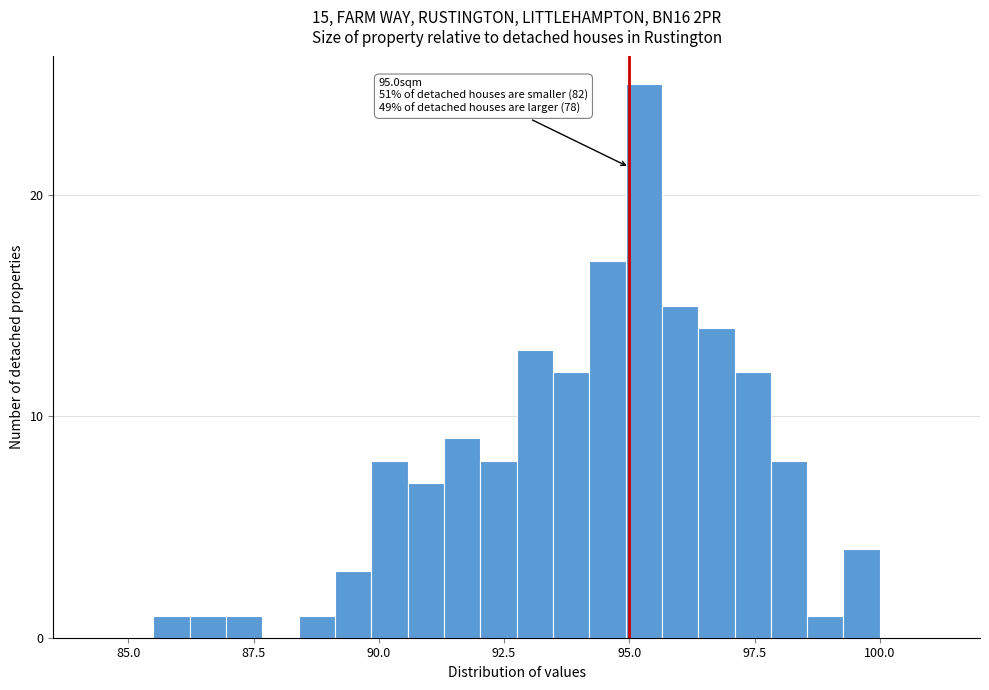

Read against the x-axis, roughly where is the centre of the tallest bar?

95.5